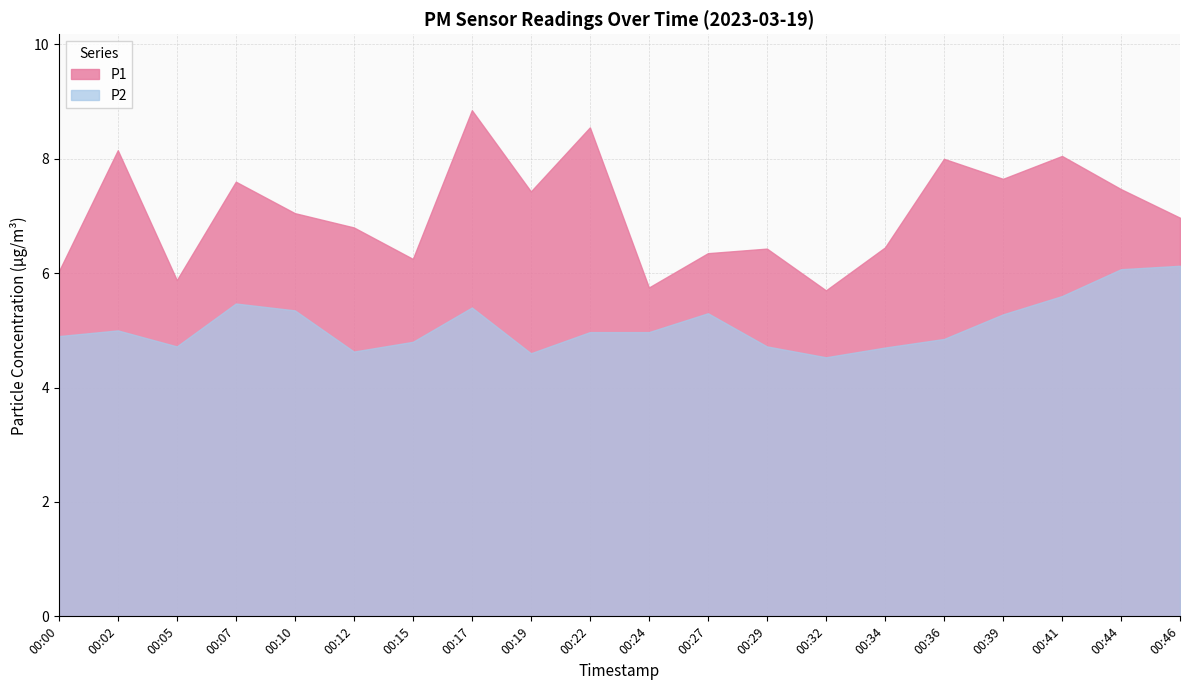

Where is the first local minimum for P2?

00:05